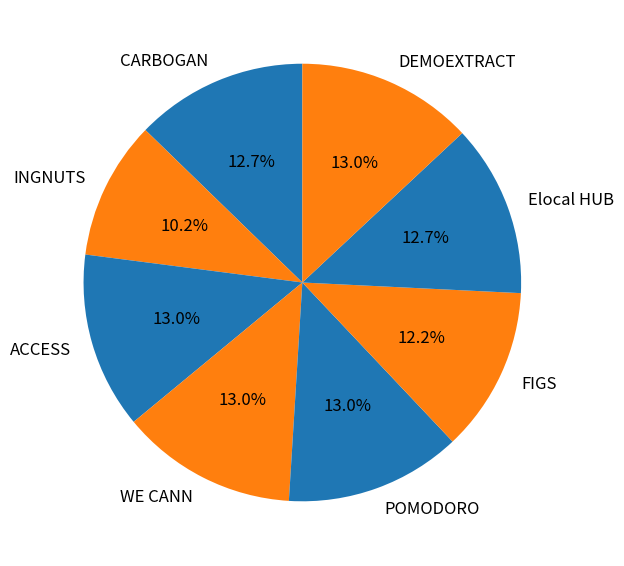

Is there a majority slice in this chart?

No